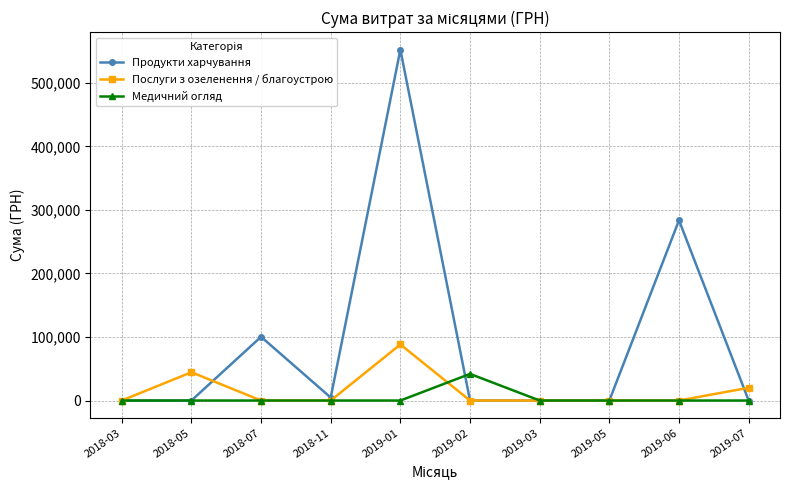

Reading left to right, list all the values displayed in this chart.

Продукти харчування: 0.0	0.0	100310.7	4722.0	552272.6	0.0	0.0	0.0	283734.0	0.0
Послуги з озеленення / благоустрою: 0.0	44545.5	0.0	0.0	88291.6	0.0	0.0	0.0	0.0	20103.2
Медичний огляд: 0.0	0.0	0.0	0.0	0.0	41909.6	0.0	0.0	0.0	0.0